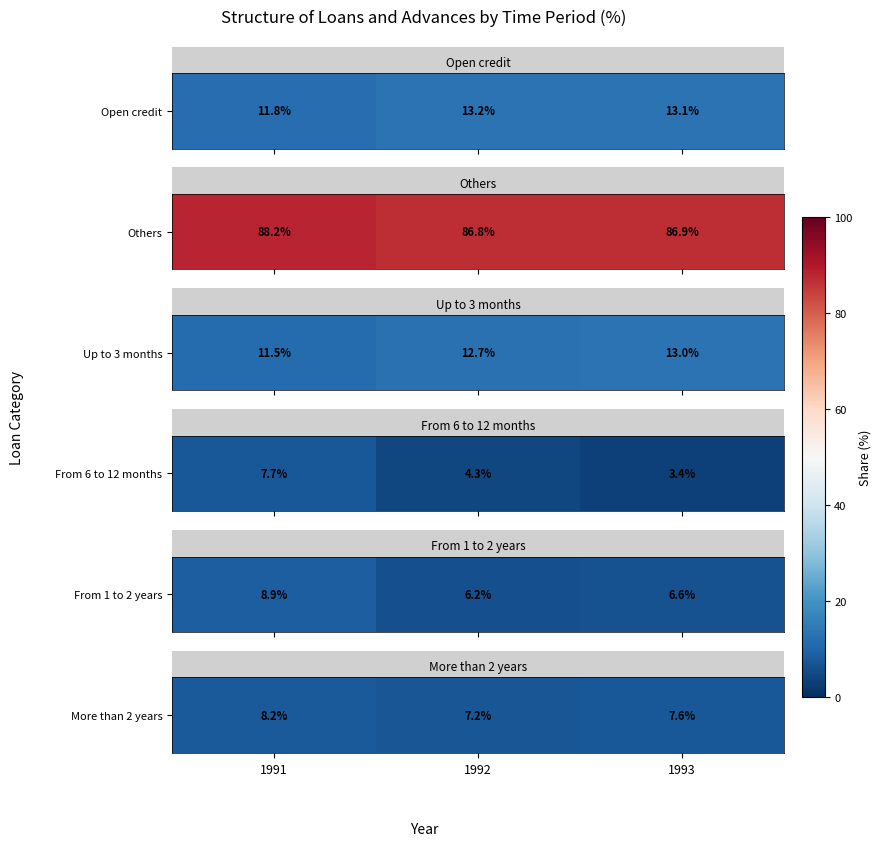

At which category does the chart reach its peak across all series?

1991